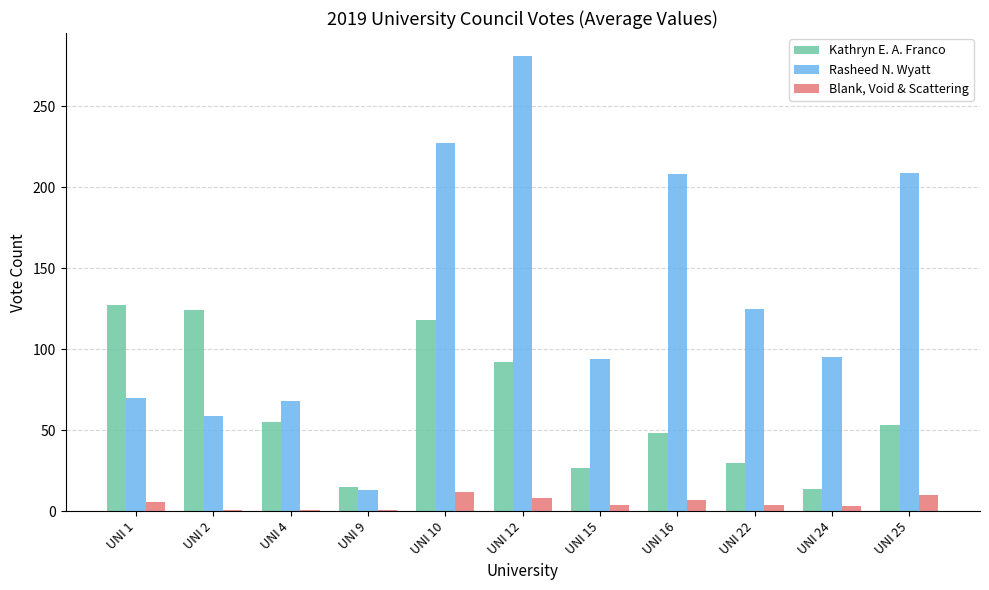

Rank the series by their maximum value, from lowest to highest.

Blank, Void & Scattering, Kathryn E. A. Franco, Rasheed N. Wyatt